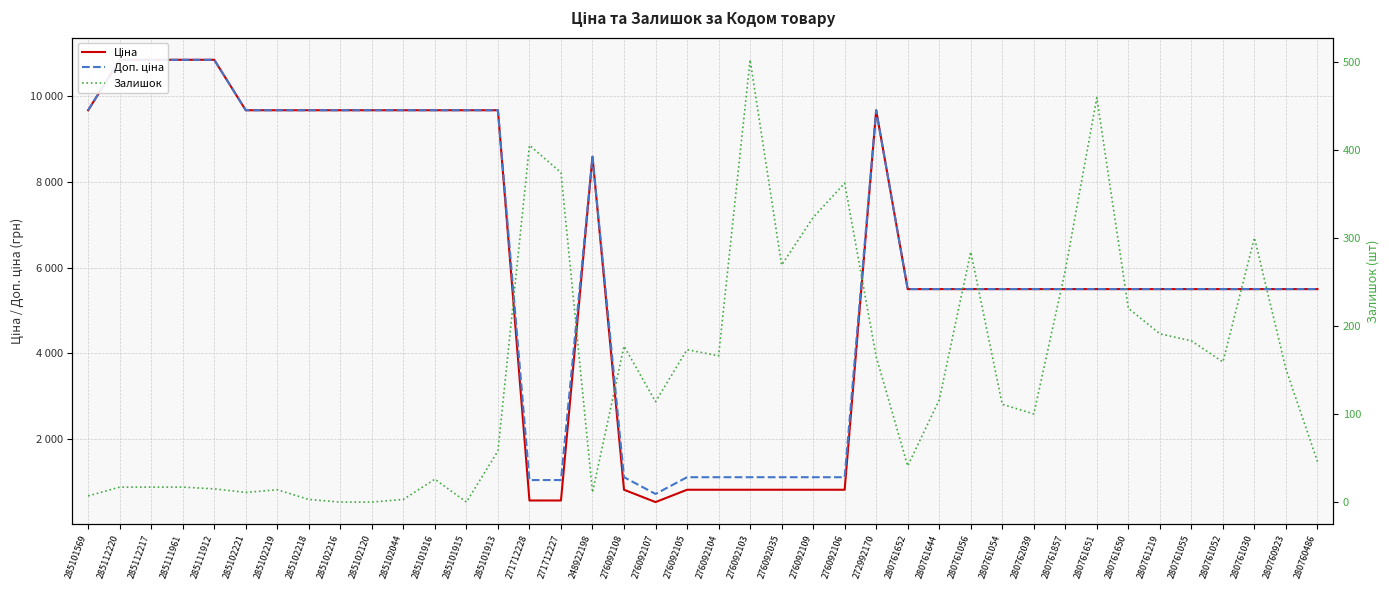

True or false: Залишок and Доп. ціна intersect in this chart.

False